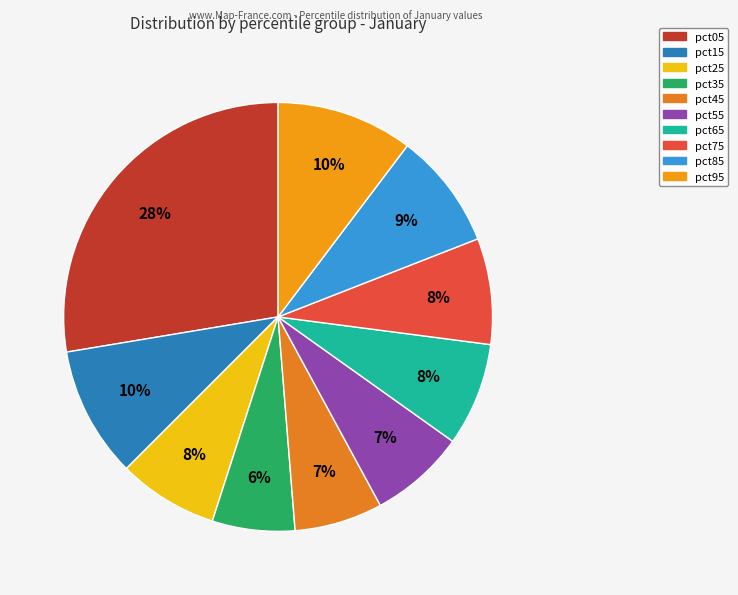

What percentage is the pct25 slice, to the nearest percent?

8%